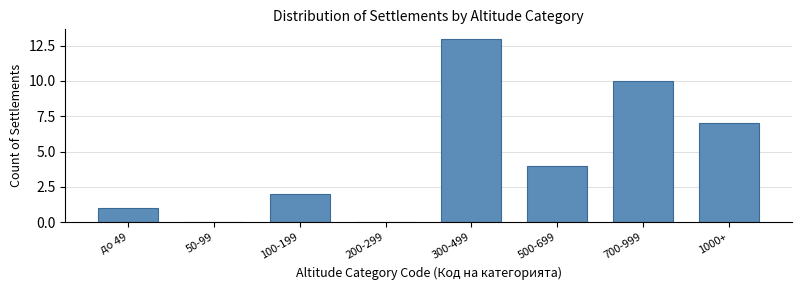

Reading left to right, list all the values displayed in this chart.

до 49=1	50-99=0	100-199=2	200-299=0	300-499=13	500-699=4	700-999=10	1000+=7